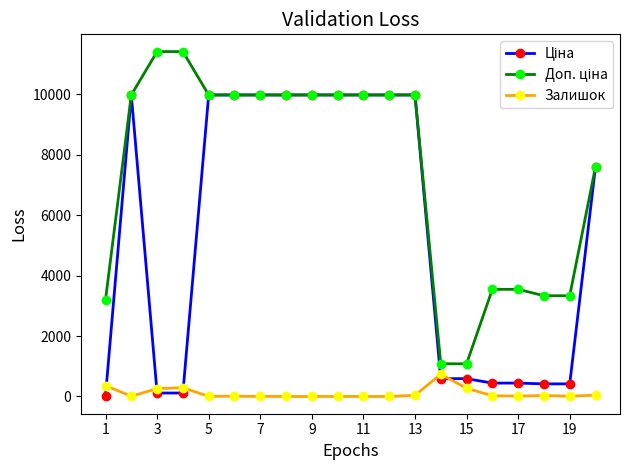

What is the highest value of the Залишок series?

735.0